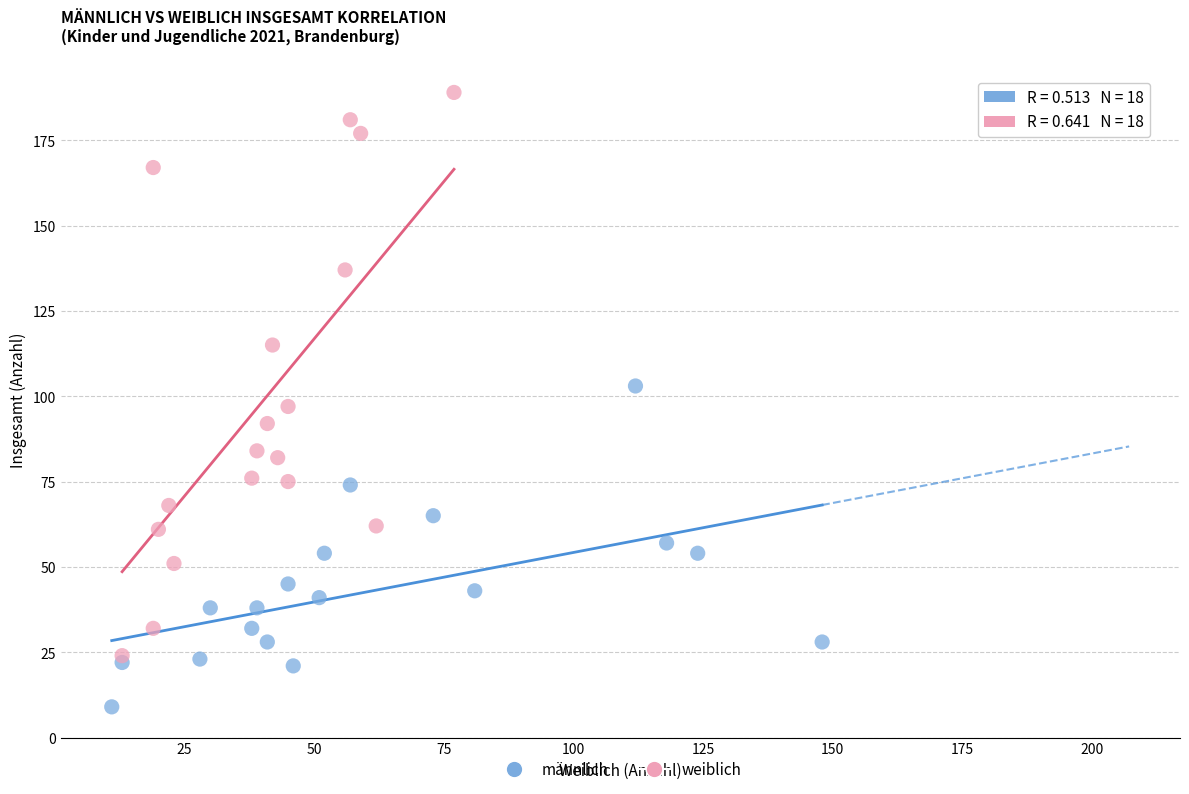

Which series has the widest spread of Y values?

weiblich